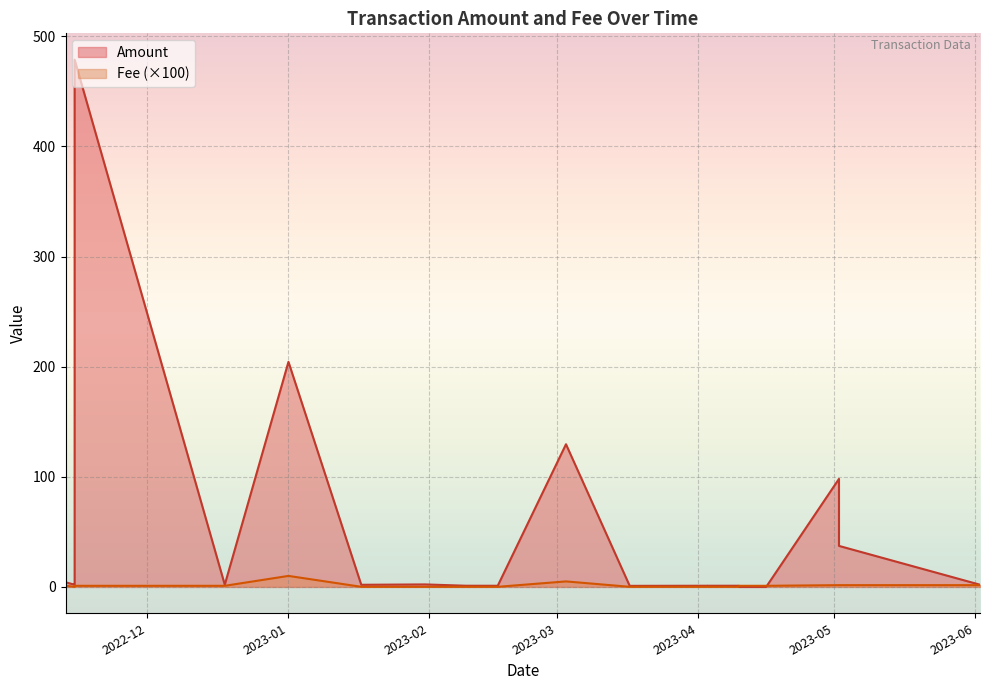

Where do Fee and Amount first cross each other?

2022-11-13 and 2022-11-13